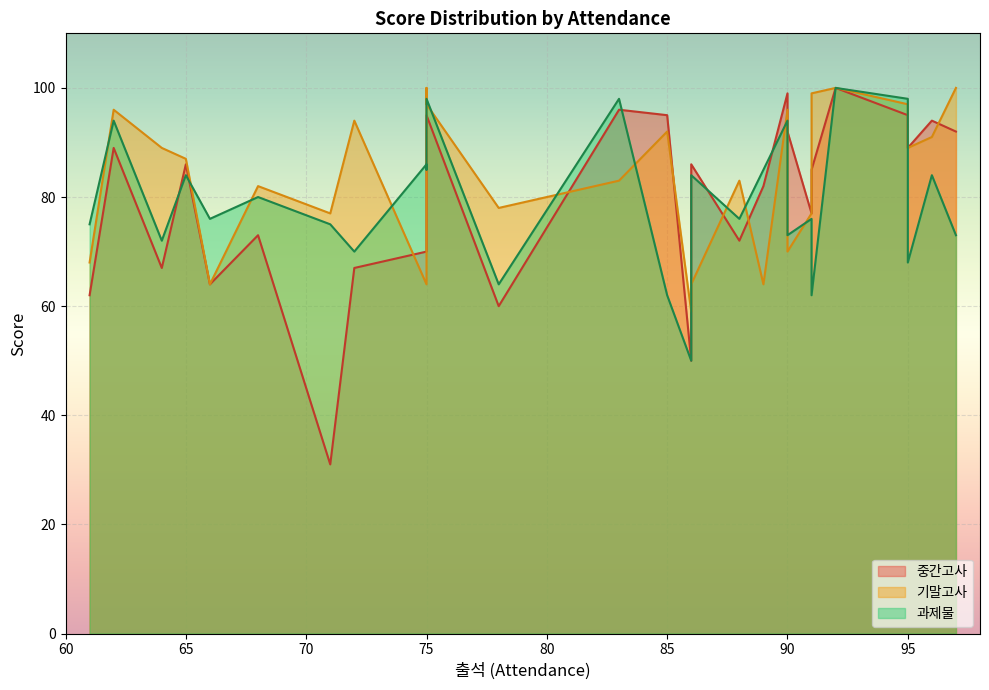

What is the approximate value of 중간고사 at 75?

82